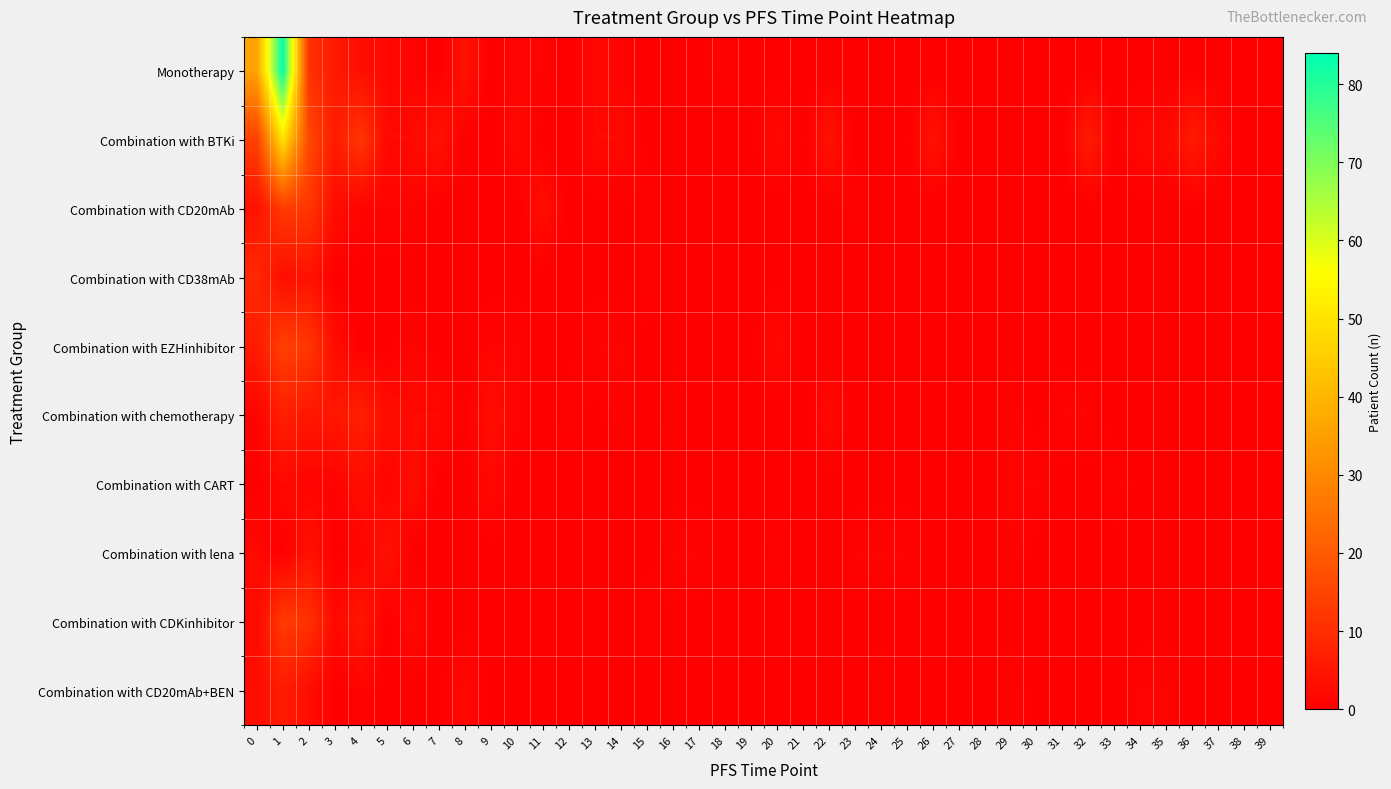

List the series in order of their peak value, highest first.

Monotherapy, Combination with BTKi, Combination with EZHinhibitor, Combination with CD20mAb, Combination with CDKinhibitor, Combination with CD38mAb, Combination with chemotherapy, Combination with CD20mAb+BEN, Combination with lena, Combination with CART